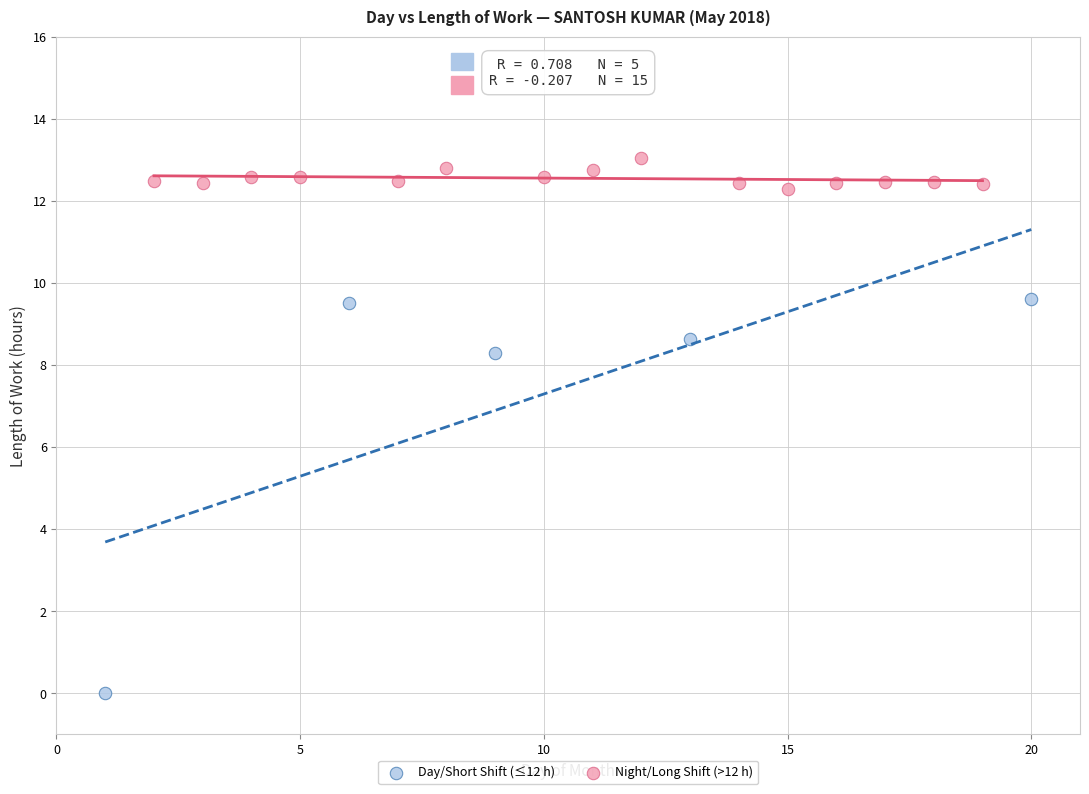

Which series reaches the minimum Y coordinate?

Day/Short Shift (≤12 h)